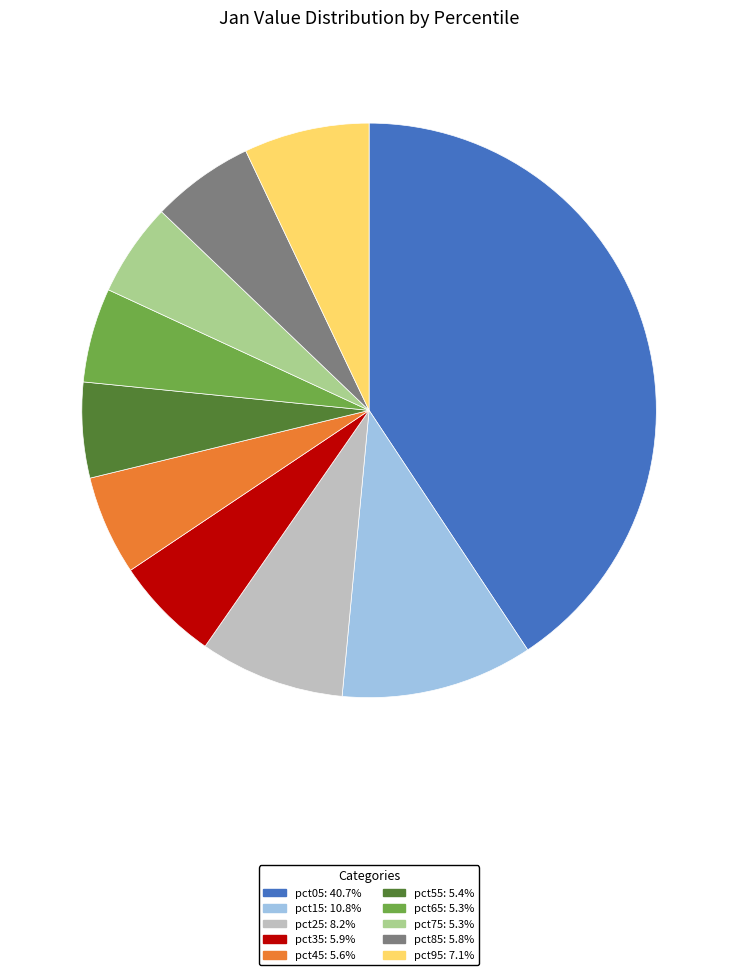

Does pct05: 40.7% account for over 50% of the chart?

No